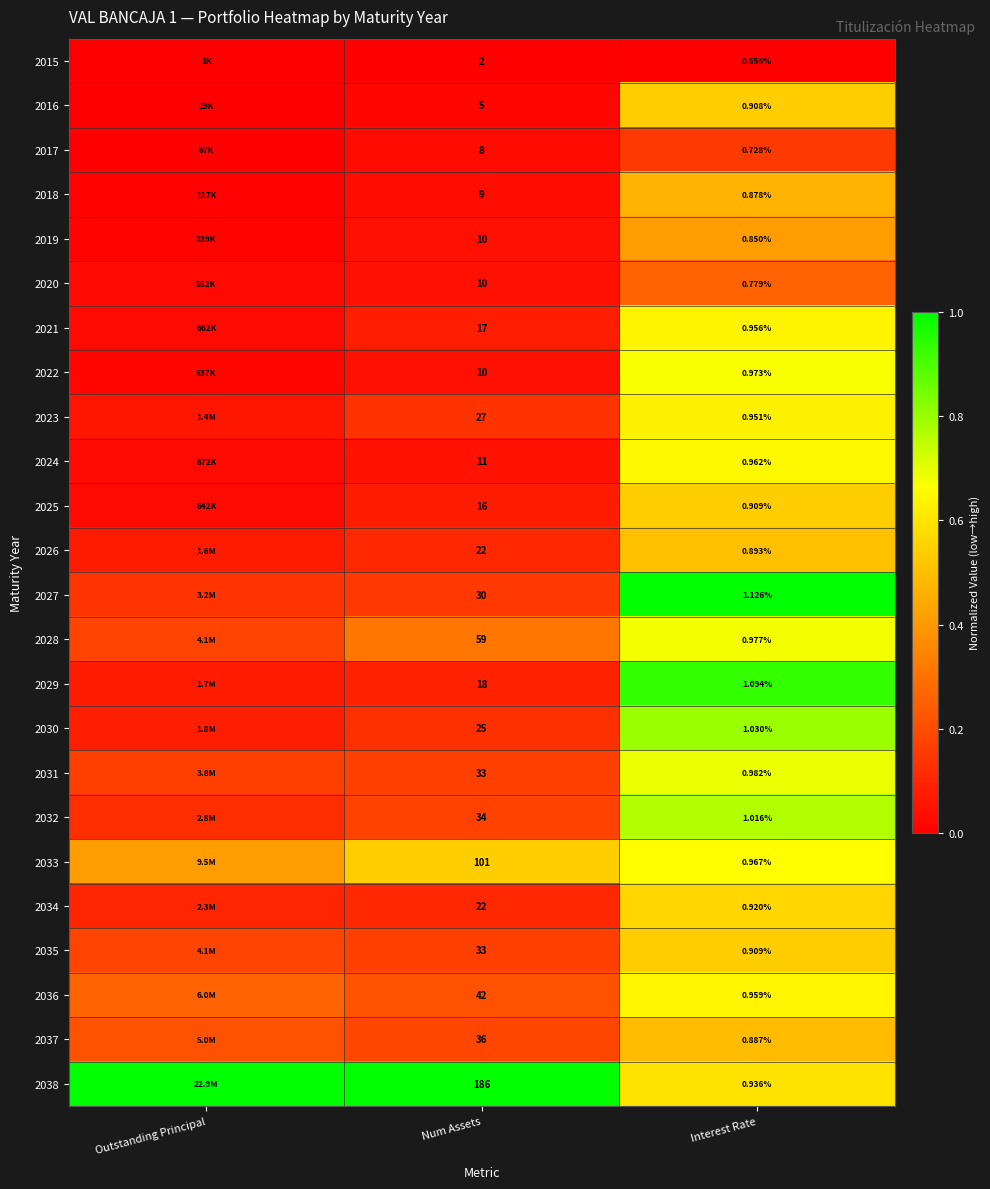

The 2023 series shows 0.1 at Num Assets. True or false?

True